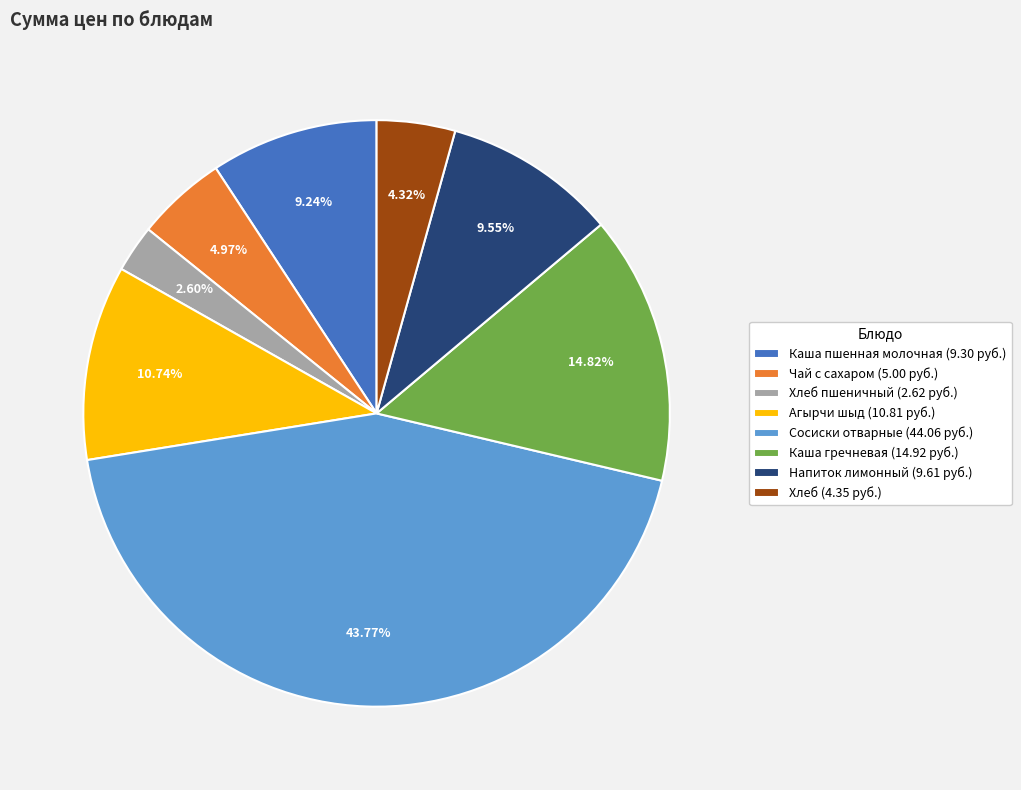

Approximately how many times larger is the value at Чай с сахаром (5.00 руб.) compared to Напиток лимонный (9.61 руб.)?

0.5